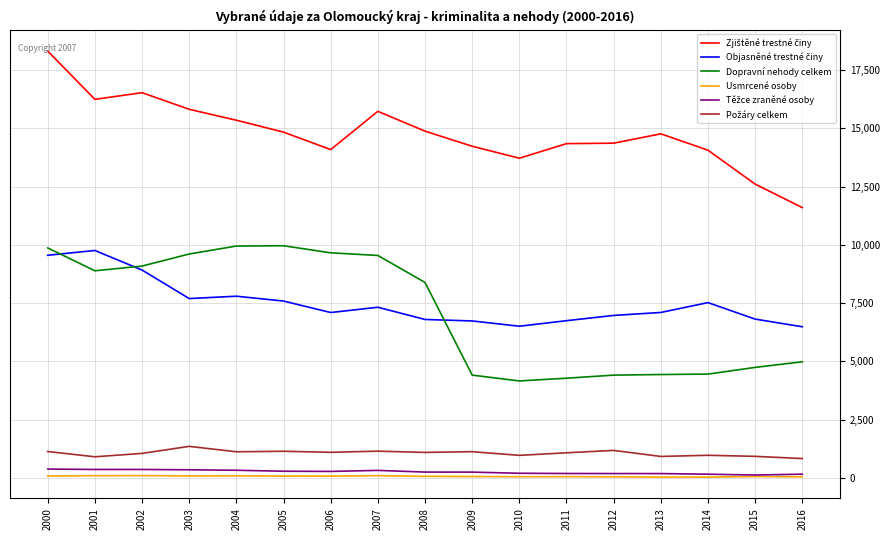

At which category does Dopravní nehody celkem reach its first local valley?

2001